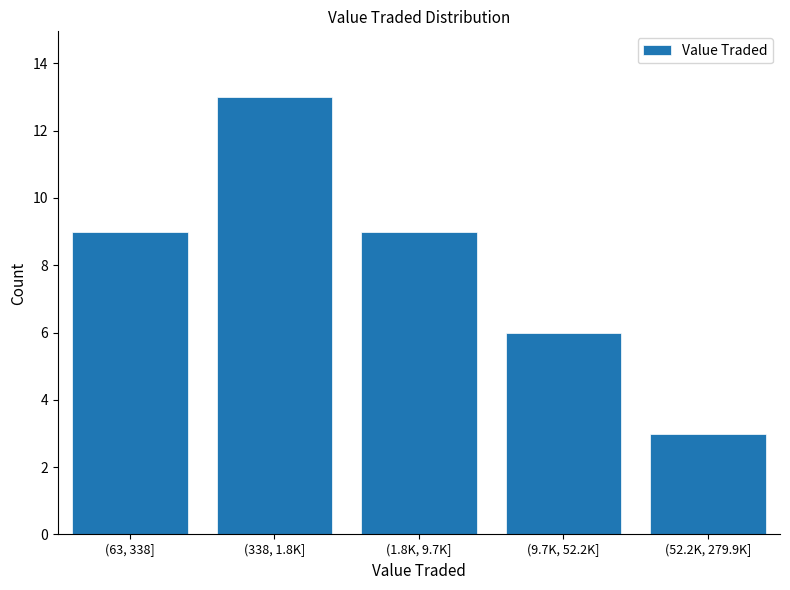

Reading left to right, transcribe all the data shown in this chart.

9	13	9	6	3